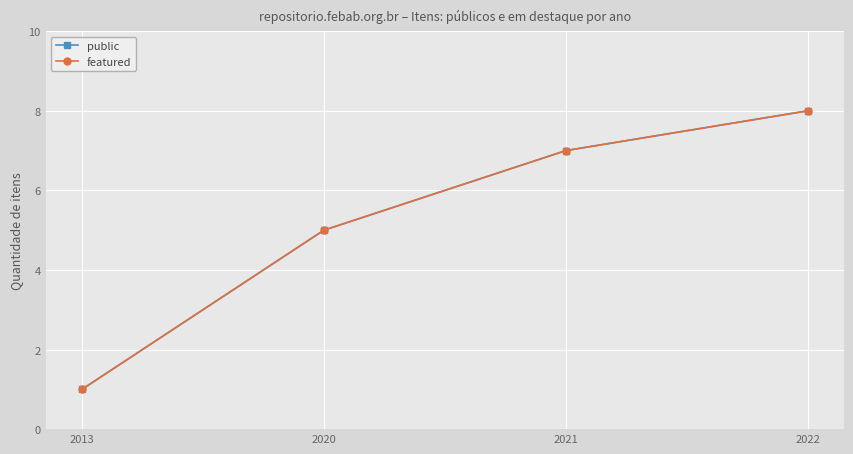

Does the chart have visible grid lines?

Yes